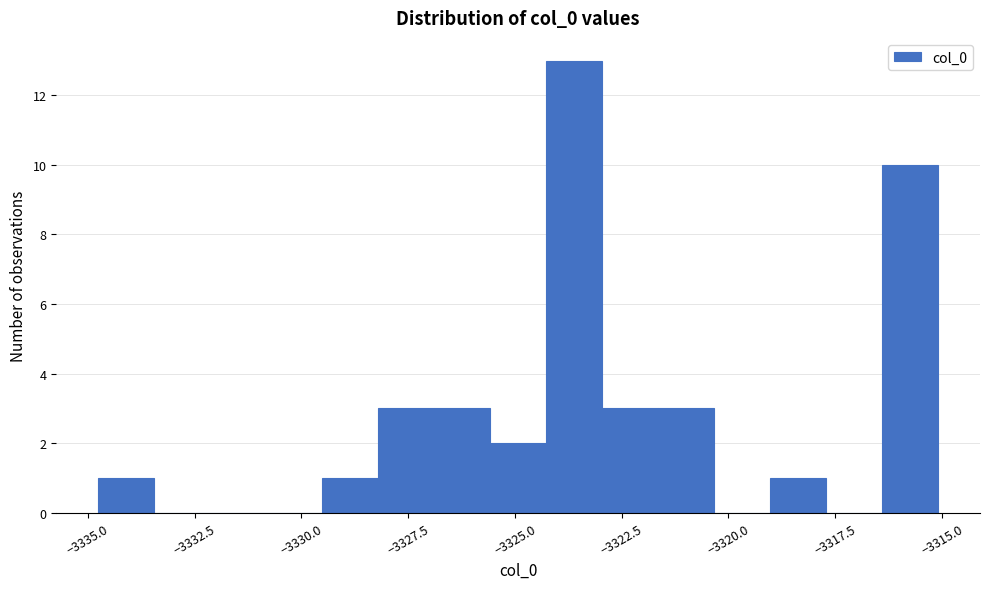

Read against the x-axis, roughly where is the centre of the tallest bar?

-3323.5